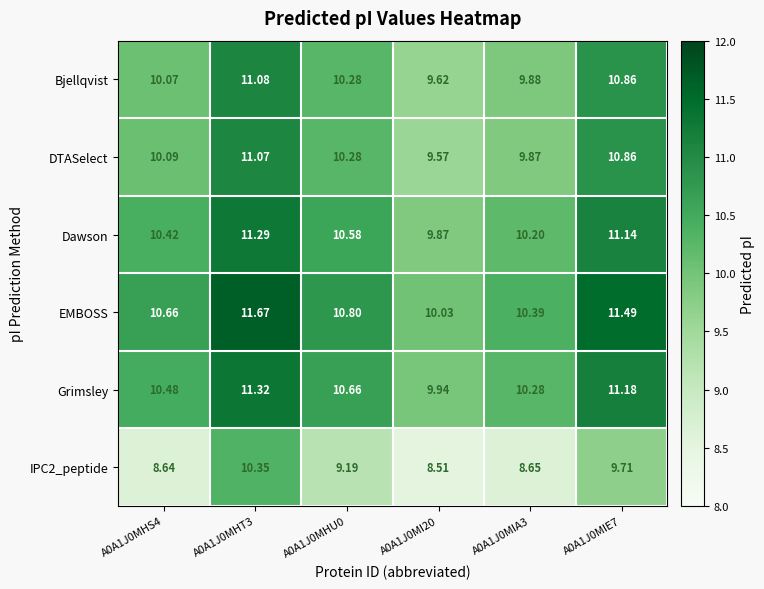

Which series has the largest total across all categories?

EMBOSS